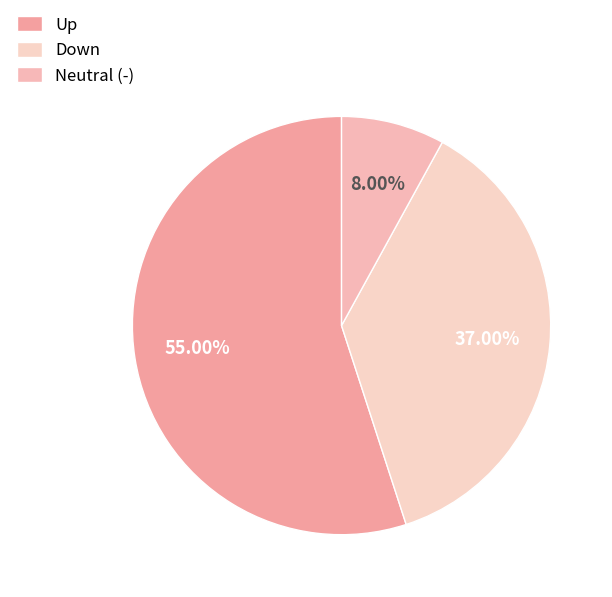

Rank the categories by value from highest to lowest.

Up, Down, Neutral (-)